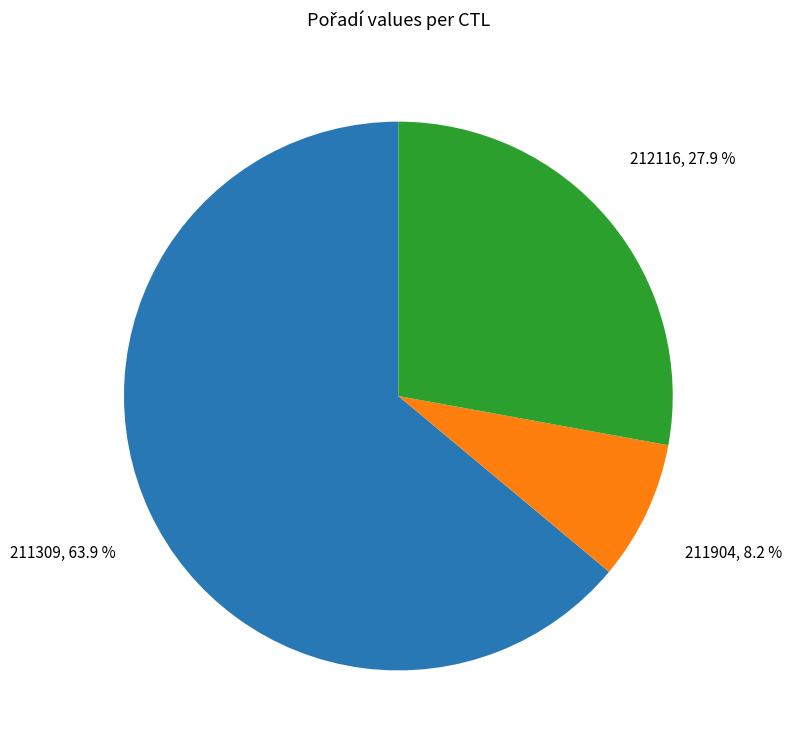

What is the largest slice in the pie chart?

211309